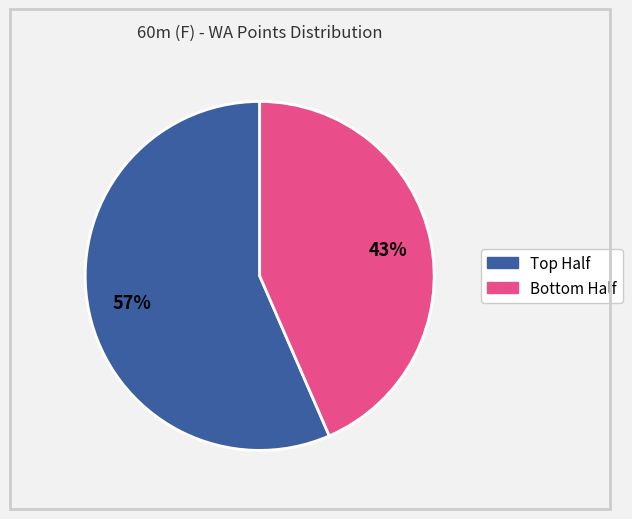

Is there any slice that represents more than half of the pie?

Yes